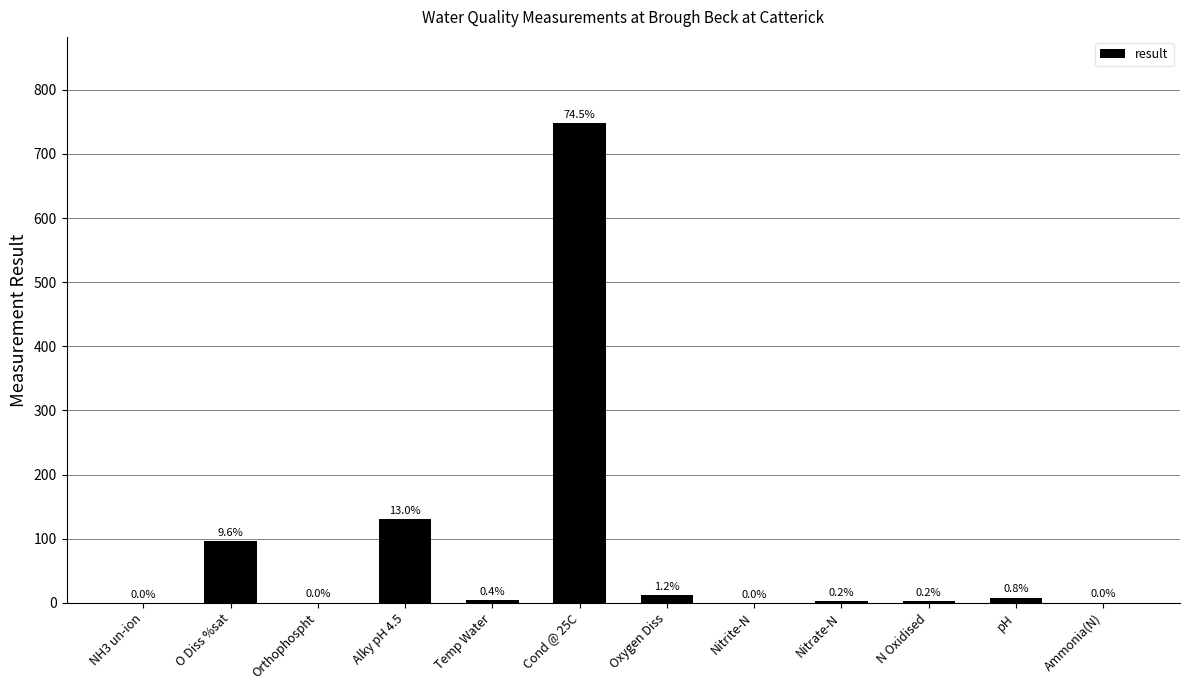

What value does the data have at Ammonia(N)?

0.2